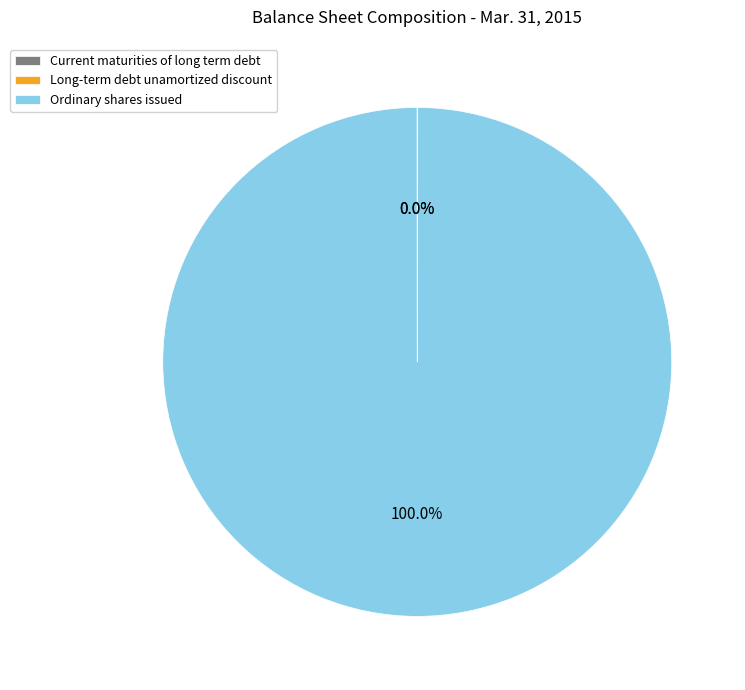

Which slice is the largest?

Ordinary shares issued